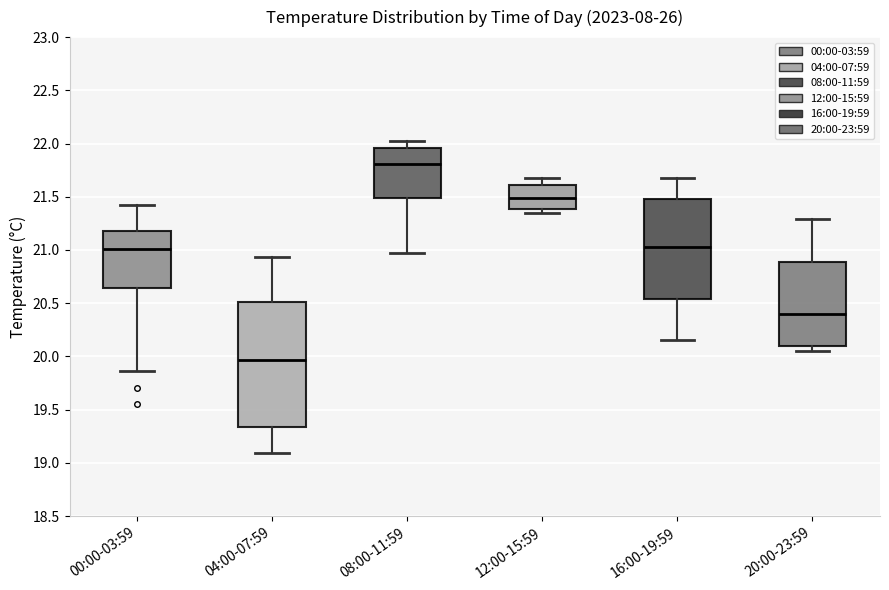

Reading left to right, transcribe this box plot: for each box, give where its median line is, the range the box spans, and where its two whiskers end, as read against the y-axis. The values are not printed on the chart, so give them approximately, as read against the axis.

00:00-03:59: median 21.00, box 20.65 to 21.20, whiskers 19.85 to 21.40
04:00-07:59: median 19.95, box 19.35 to 20.50, whiskers 19.10 to 20.95
08:00-11:59: median 21.80, box 21.50 to 21.95, whiskers 20.95 to 22.00
12:00-15:59: median 21.50, box 21.40 to 21.60, whiskers 21.35 to 21.70
16:00-19:59: median 21.05, box 20.55 to 21.50, whiskers 20.15 to 21.70
20:00-23:59: median 20.40, box 20.10 to 20.90, whiskers 20.05 to 21.30